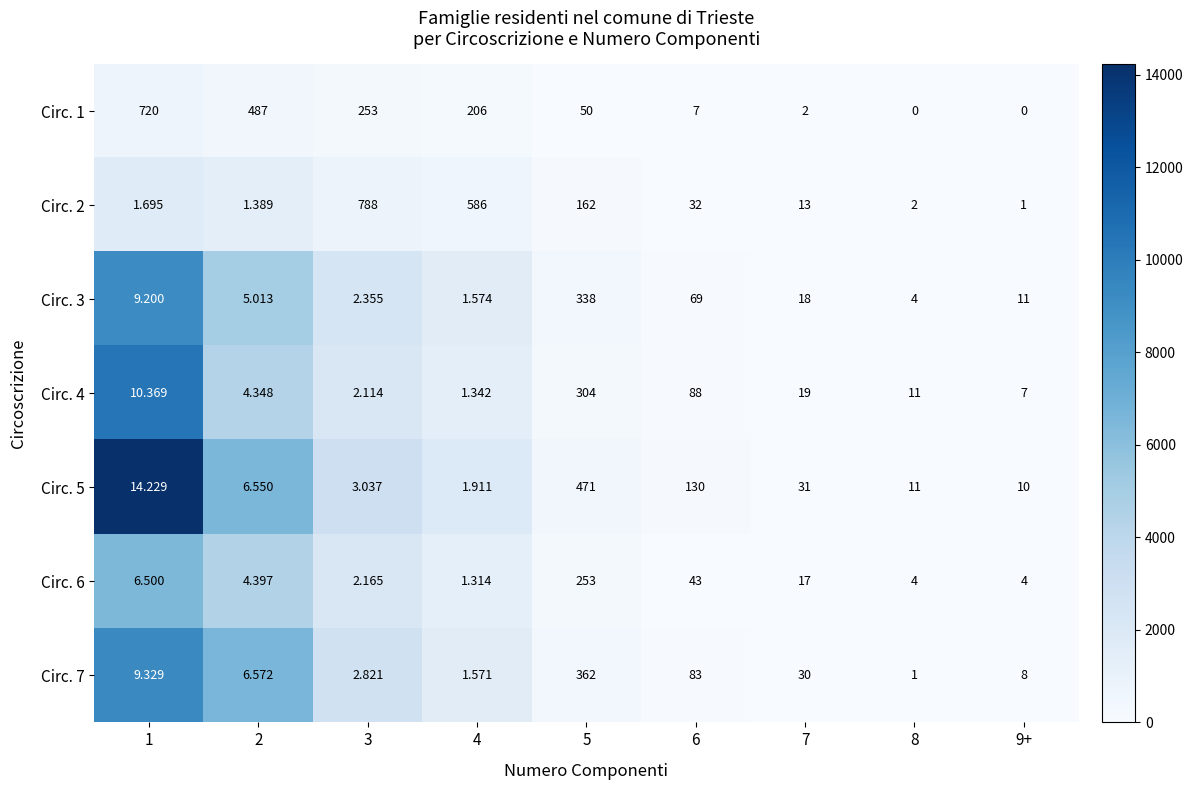

Rank the series at 7 from highest to lowest value.

Circ. 5, Circ. 7, Circ. 4, Circ. 3, Circ. 6, Circ. 2, Circ. 1